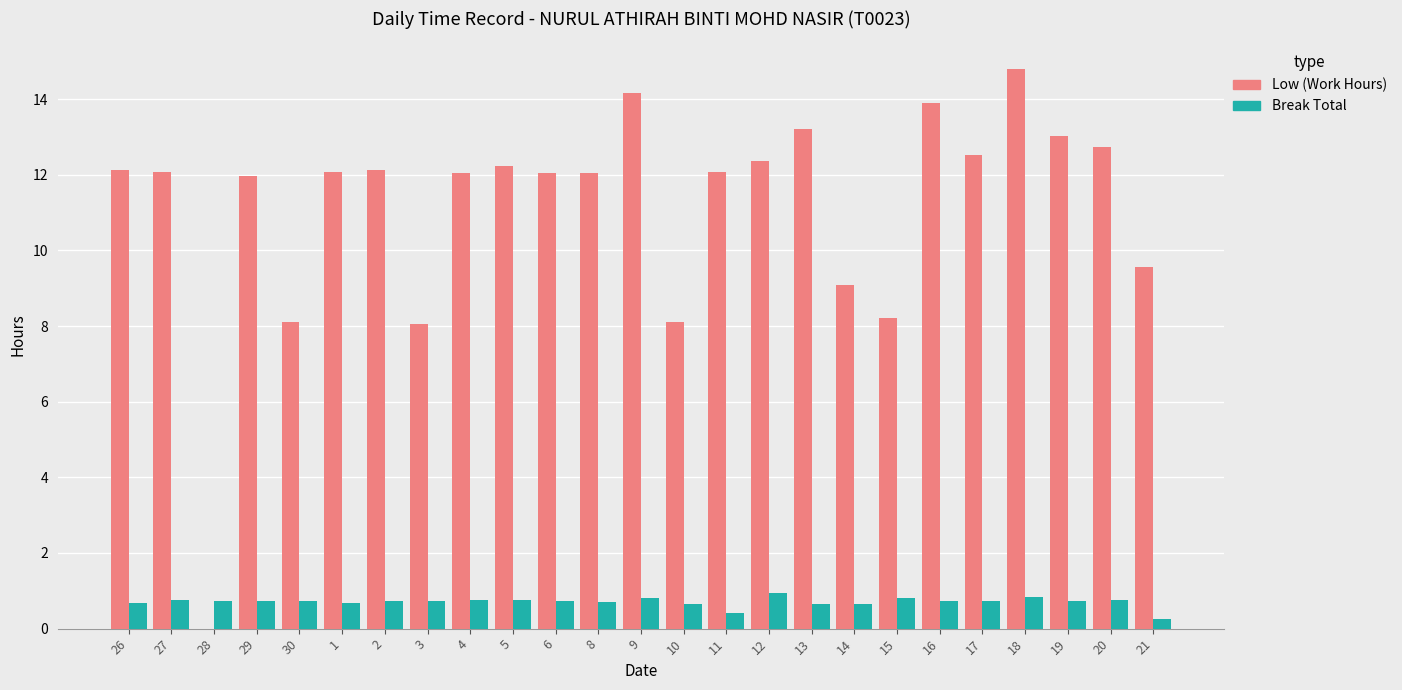

What value does the Break Total series have at 27?

0.8